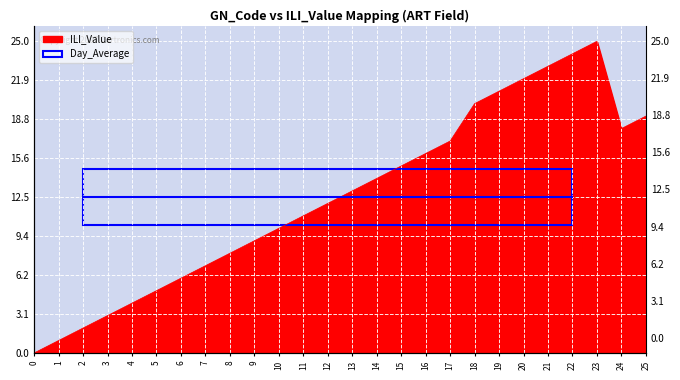

Where is the first local maximum?

23